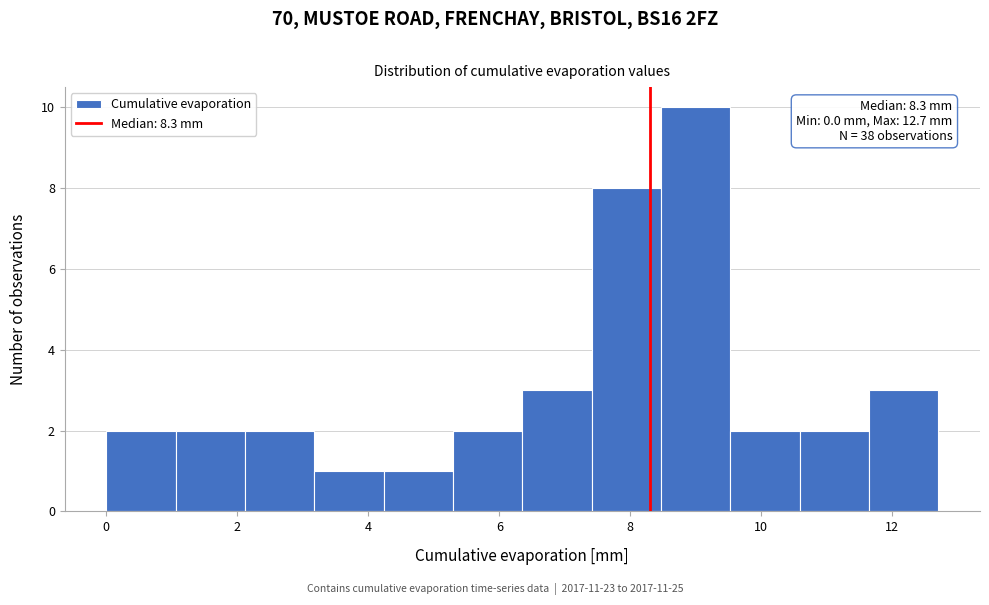

Over which range of the x-axis is the bar tallest?

8.4 to 9.6